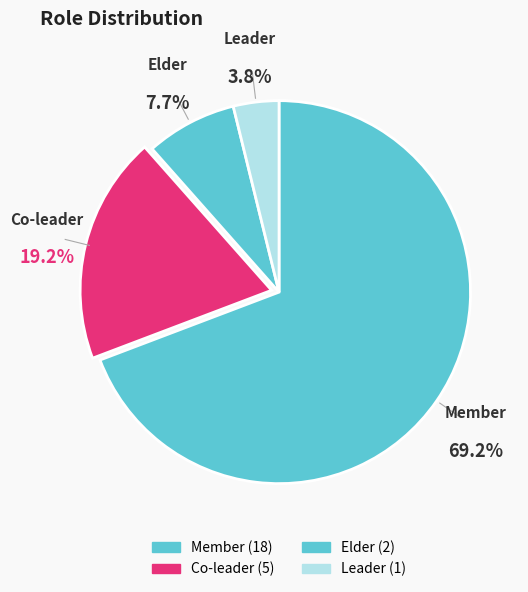

How many slices are in this pie chart?

4